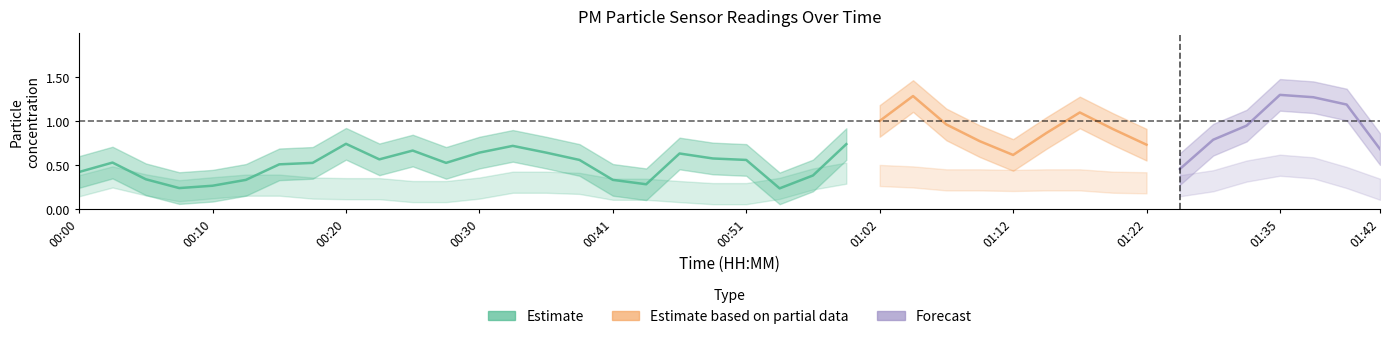

True or false: P1 and P2 cross at least once.

False